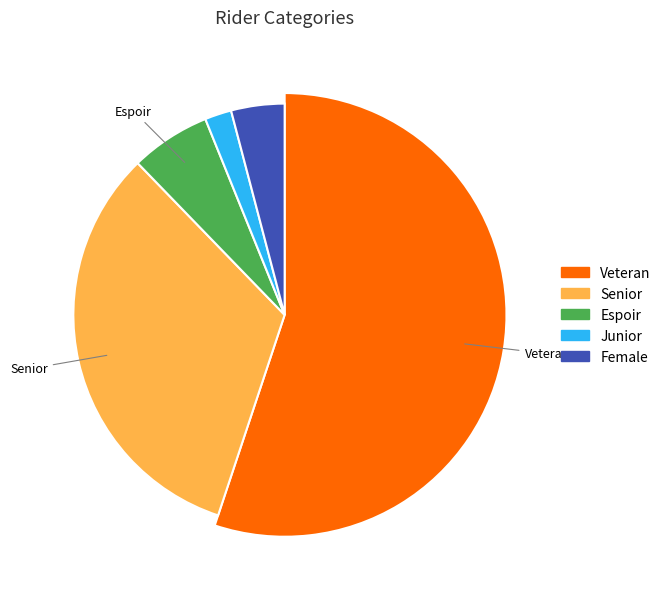

Between Veteran and Junior, which is larger?

Veteran